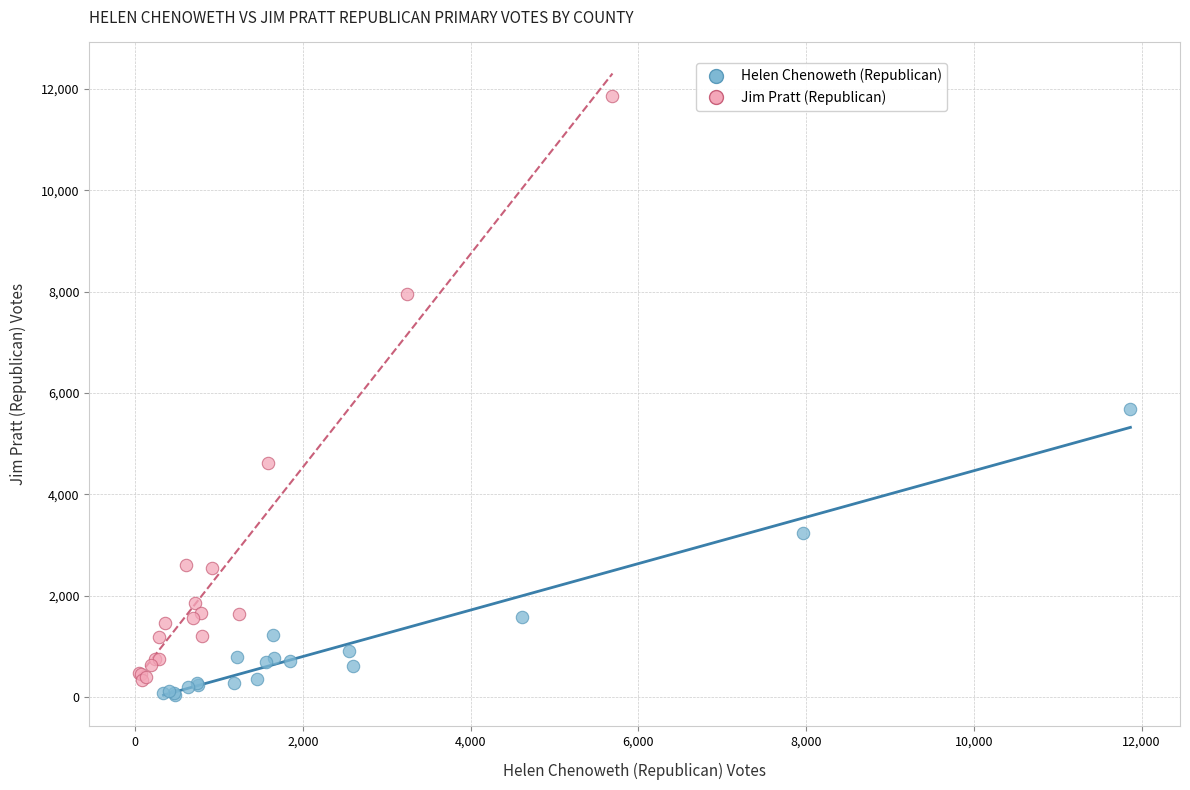

Which series reaches the maximum Y coordinate?

Jim Pratt (Republican)